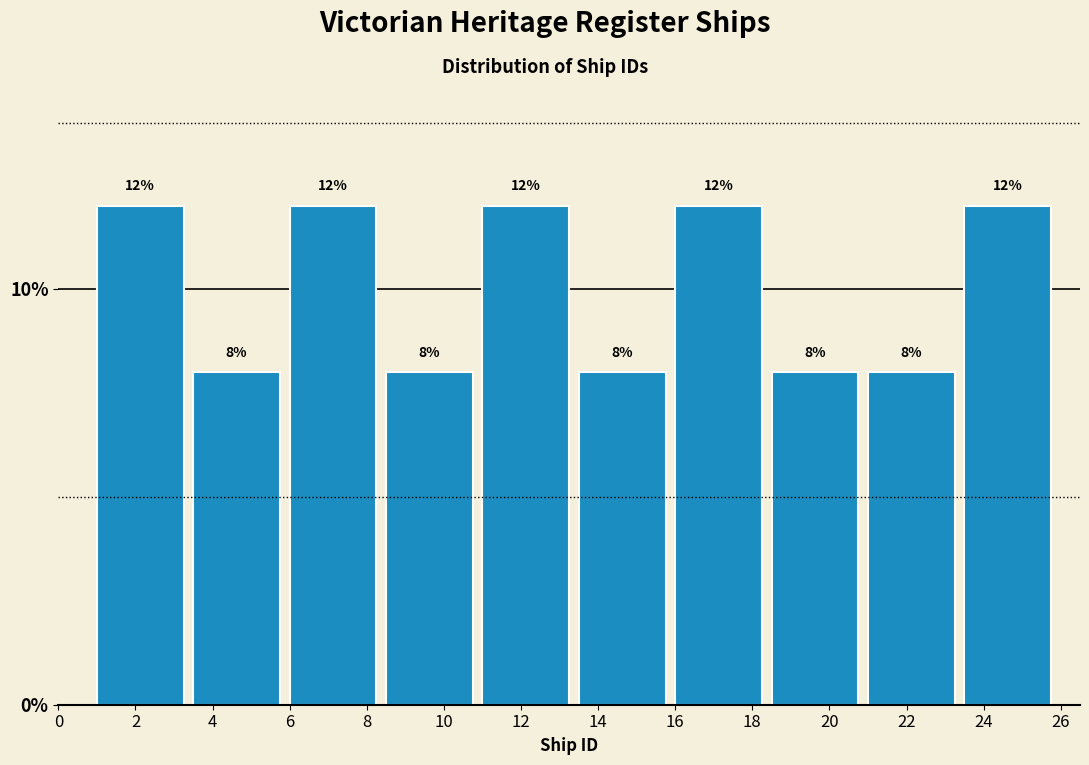

Reading left to right, list every bar in this chart as the range it spans on the x-axis followed by its height.

1.0 to 3.5: 12
3.5 to 6.0: 8
6.0 to 8.5: 12
8.5 to 11.0: 8
11.0 to 13.5: 12
13.5 to 16.0: 8
16.0 to 18.5: 12
18.5 to 21.0: 8
21.0 to 23.5: 8
23.5 to 26.0: 12